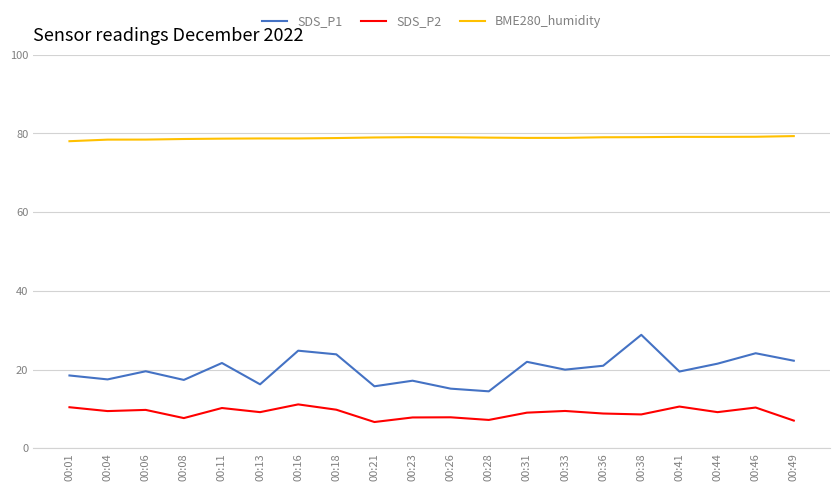

Is it true that SDS_P2 equals 9.1 at 00:31?

True